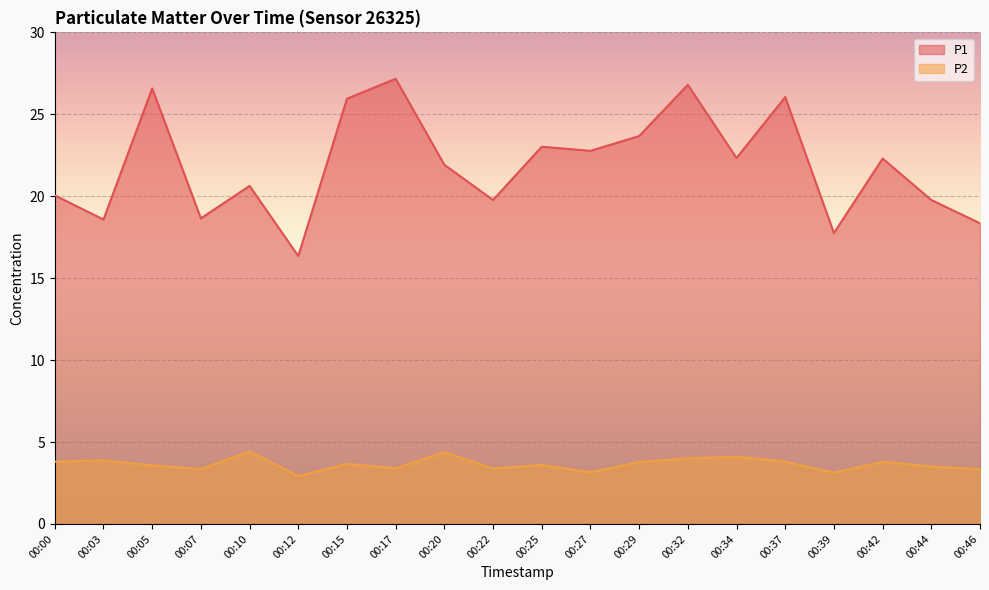

Which has a higher value, 00:00 or 00:22?

00:00